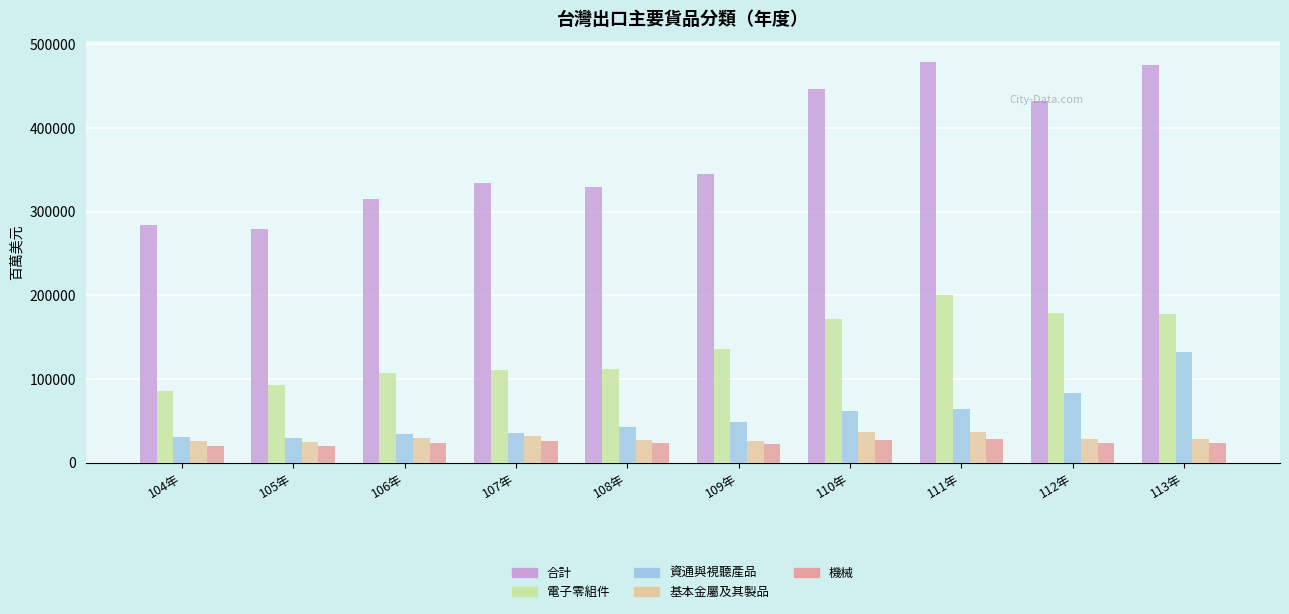

What is the spread (max minus min) of values at 113年?

450881.7